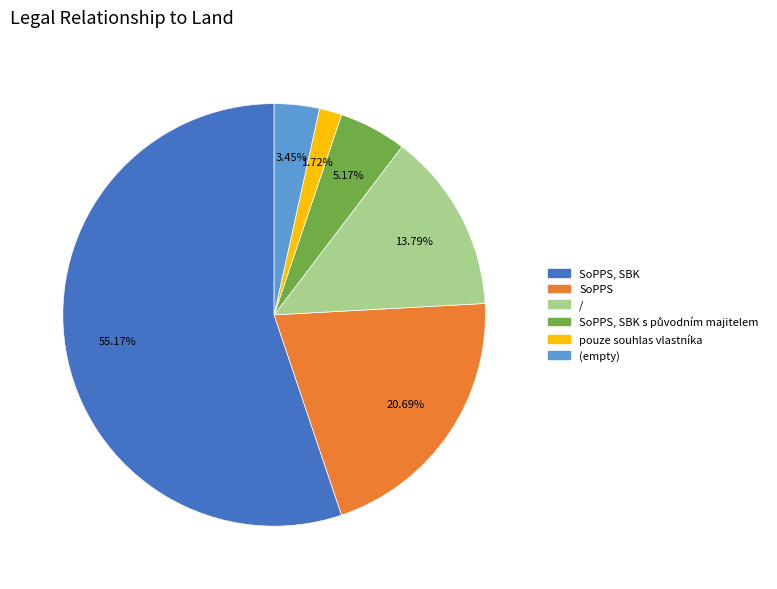

What percentage is the SoPPS, SBK slice, to the nearest percent?

55%